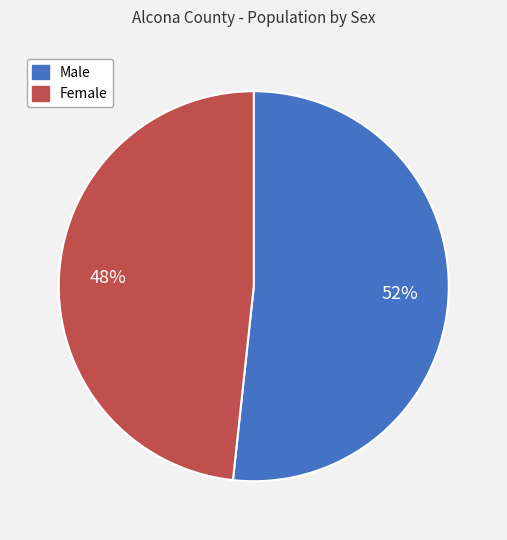

The Female slice represents 34% of the pie. True or false?

False